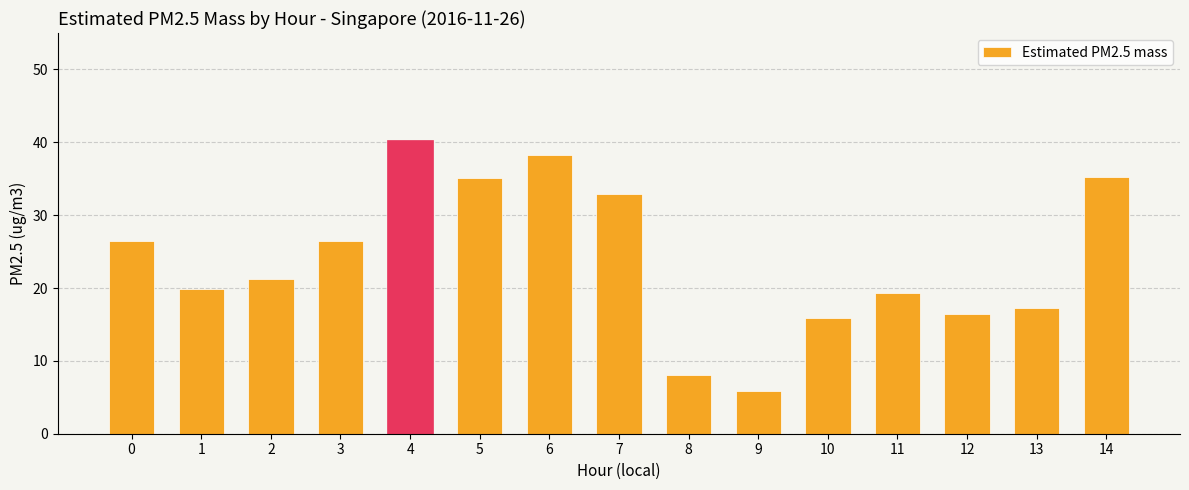

What is the approximate value at 10?

15.9